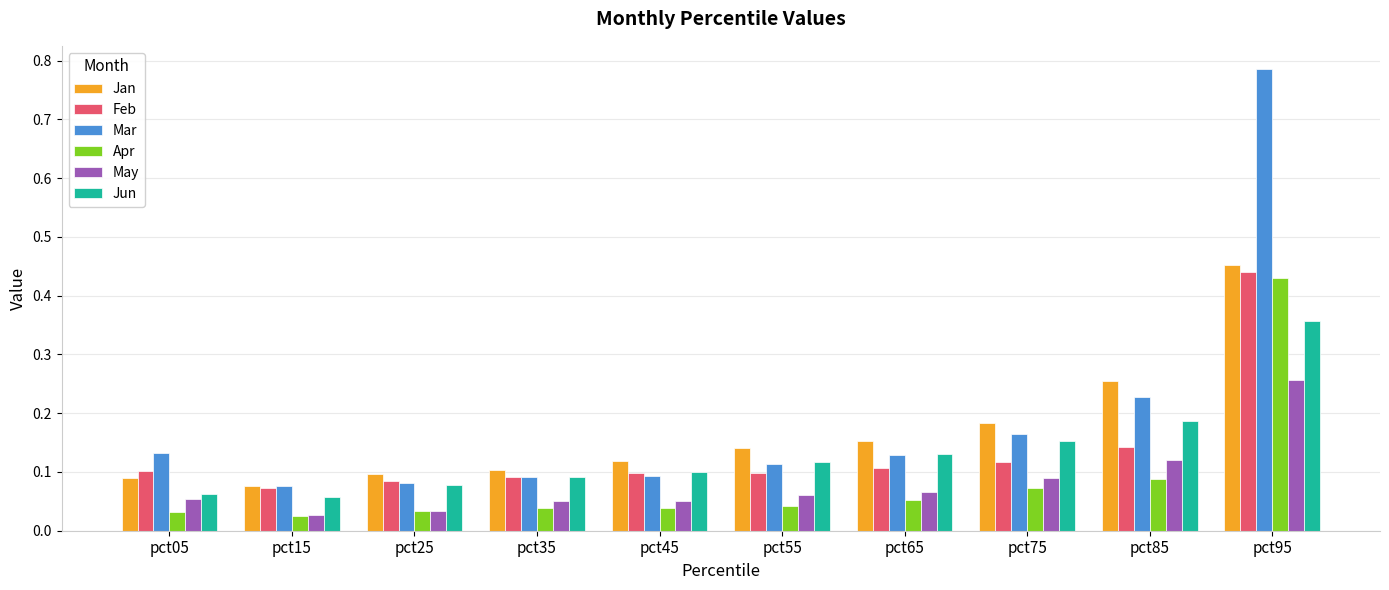

Count the May values in the range 0 to 1.

10